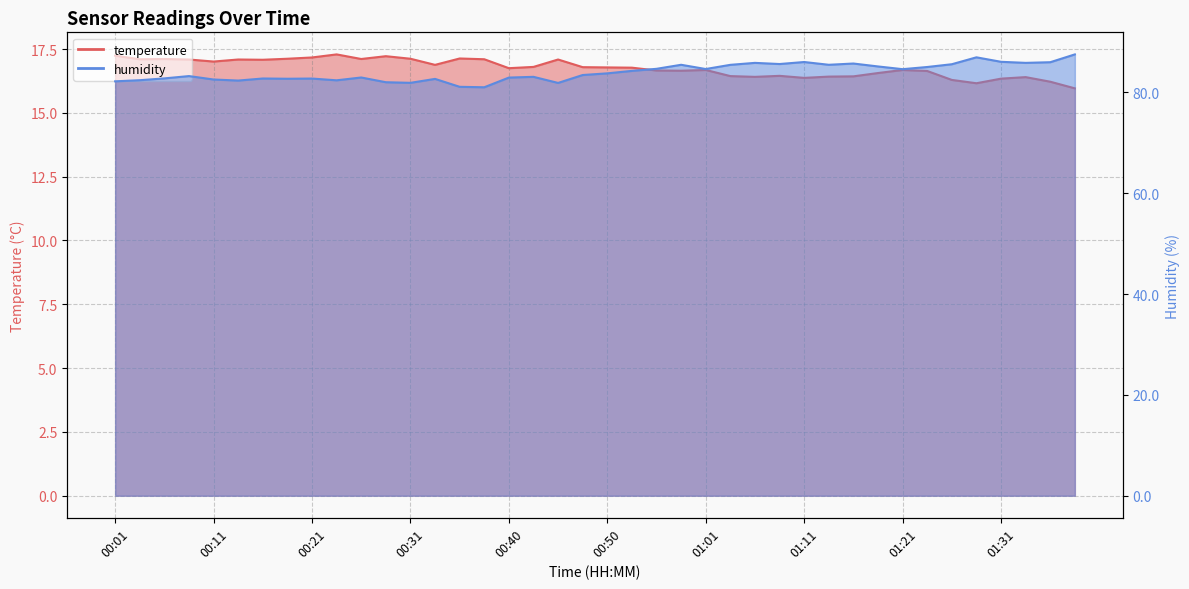

Reading left to right, what are all the values shown in this chart?

temperature: 00:01=17.2	00:04=17.1	00:06=17.1	00:09=17.1	00:11=17.0	00:14=17.1	00:16=17.1	00:18=17.1	00:21=17.2	00:23=17.3	00:26=17.1	00:28=17.2	00:31=17.1	00:33=16.9	00:36=17.1	00:38=17.1	00:40=16.8	00:43=16.8	00:45=17.1	00:48=16.8	00:50=16.8	00:53=16.8	00:55=16.7	00:58=16.6	01:01=16.7	01:03=16.4	01:06=16.4	01:08=16.4	01:11=16.4	01:13=16.4	01:15=16.4	01:18=16.6	01:21=16.7	01:23=16.6	01:26=16.3	01:28=16.2	01:31=16.3	01:33=16.4	01:36=16.2	01:38=16.0
humidity: 00:01=82.2	00:04=82.4	00:06=82.8	00:09=83.2	00:11=82.6	00:14=82.4	00:16=82.8	00:18=82.7	00:21=82.8	00:23=82.4	00:26=83.0	00:28=82.0	00:31=81.9	00:33=82.7	00:36=81.1	00:38=81.0	00:40=83.0	00:43=83.1	00:45=81.9	00:48=83.5	00:50=83.8	00:53=84.3	00:55=84.7	00:58=85.5	01:01=84.7	01:03=85.5	01:06=85.9	01:08=85.6	01:11=86.0	01:13=85.5	01:15=85.7	01:18=85.2	01:21=84.6	01:23=85.0	01:26=85.6	01:28=87.0	01:31=86.1	01:33=85.9	01:36=86.0	01:38=87.5